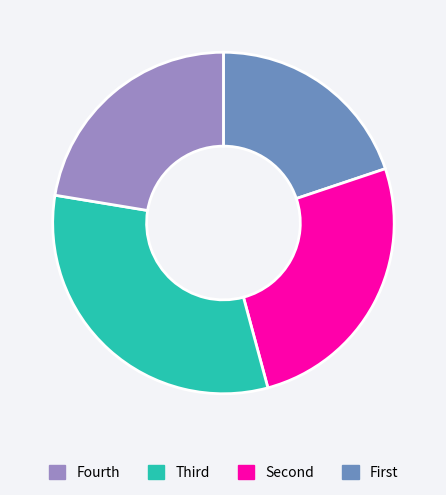

Is there a majority slice in this chart?

No